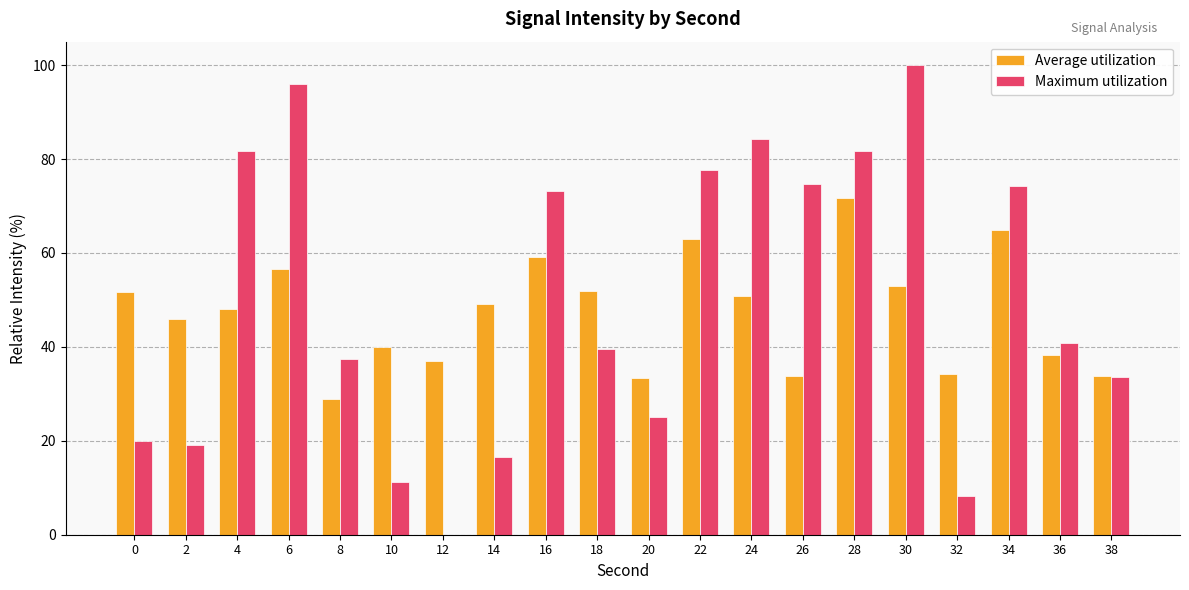

What value does the Average utilization series have at 6?

56.6